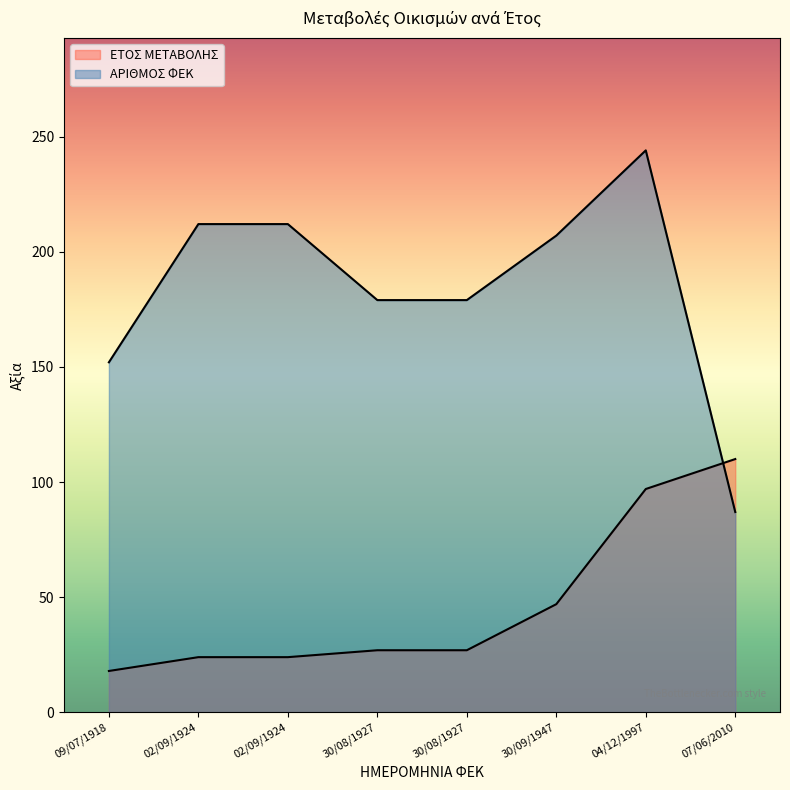

How many values in the ΑΡΙΘΜΟΣ ΦΕΚ series exceed 207?

3